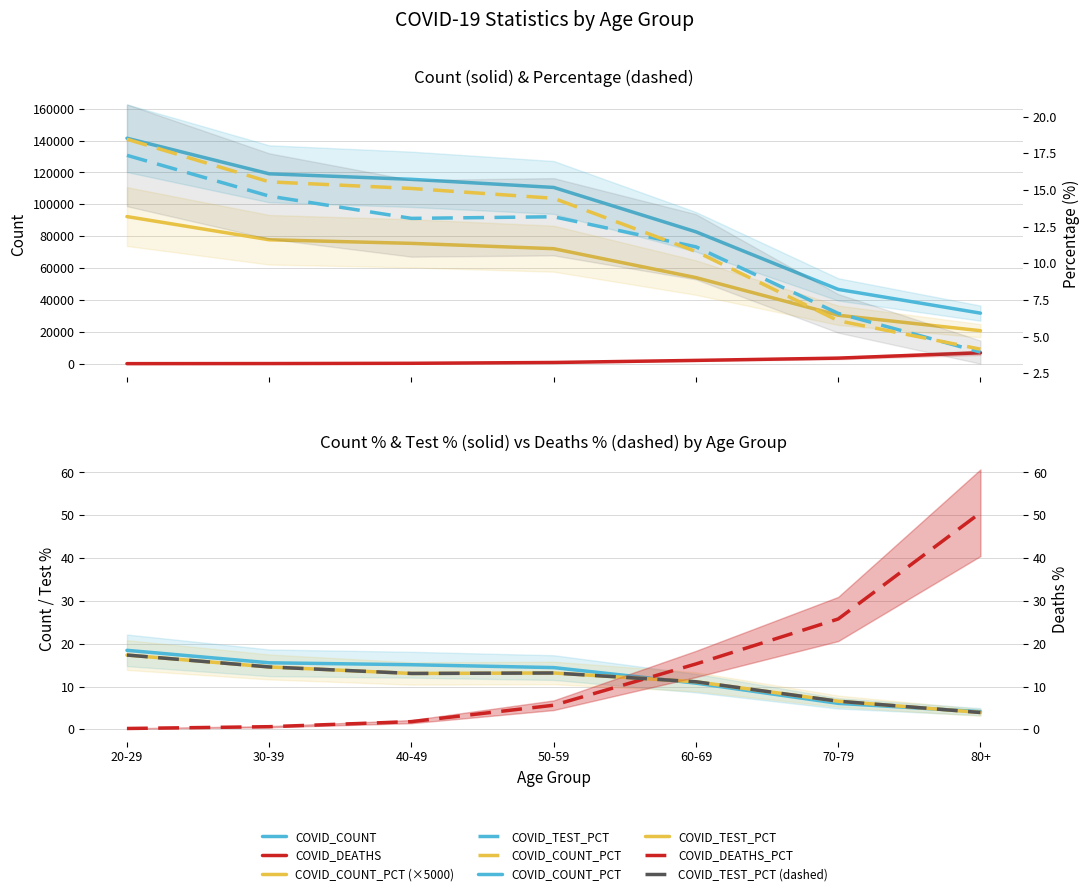

List the labels in order of COVID_COUNT_PCT value, largest first.

20-29, 30-39, 40-49, 50-59, 60-69, 70-79, 80+